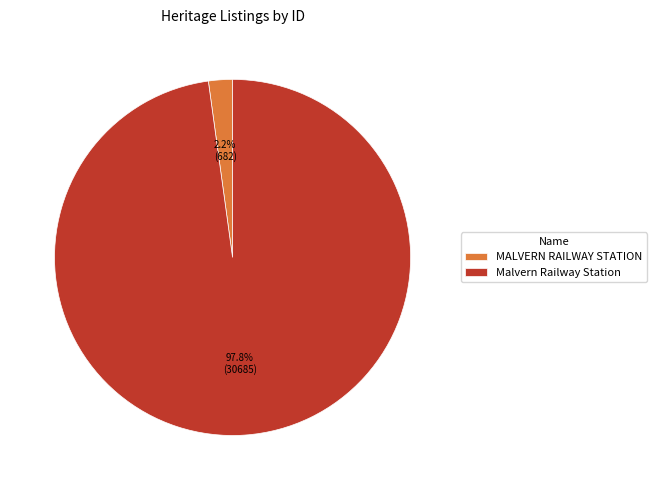

Count the number of slices in the pie.

2